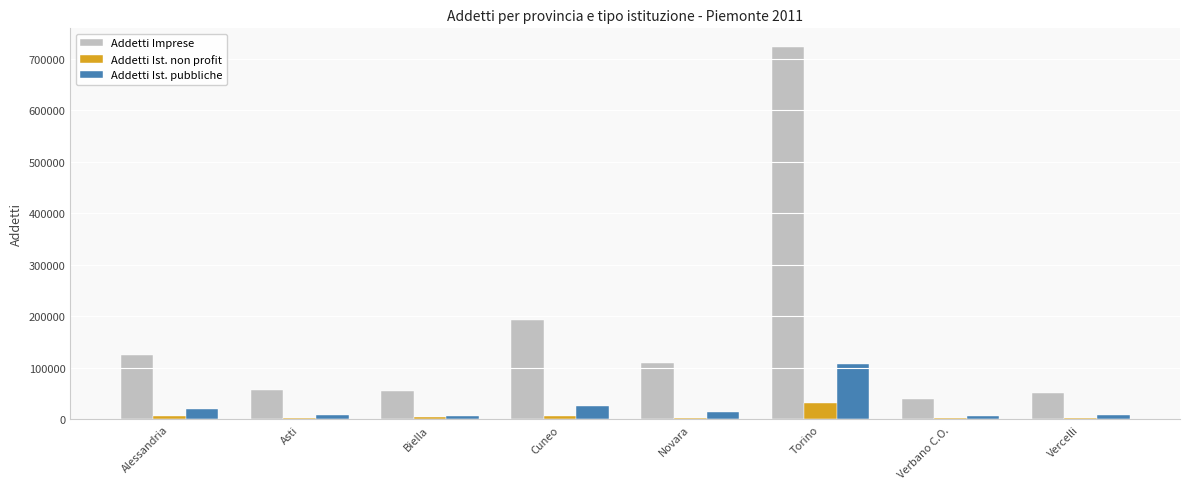

At which label is Addetti Imprese closest to 381452?

Cuneo